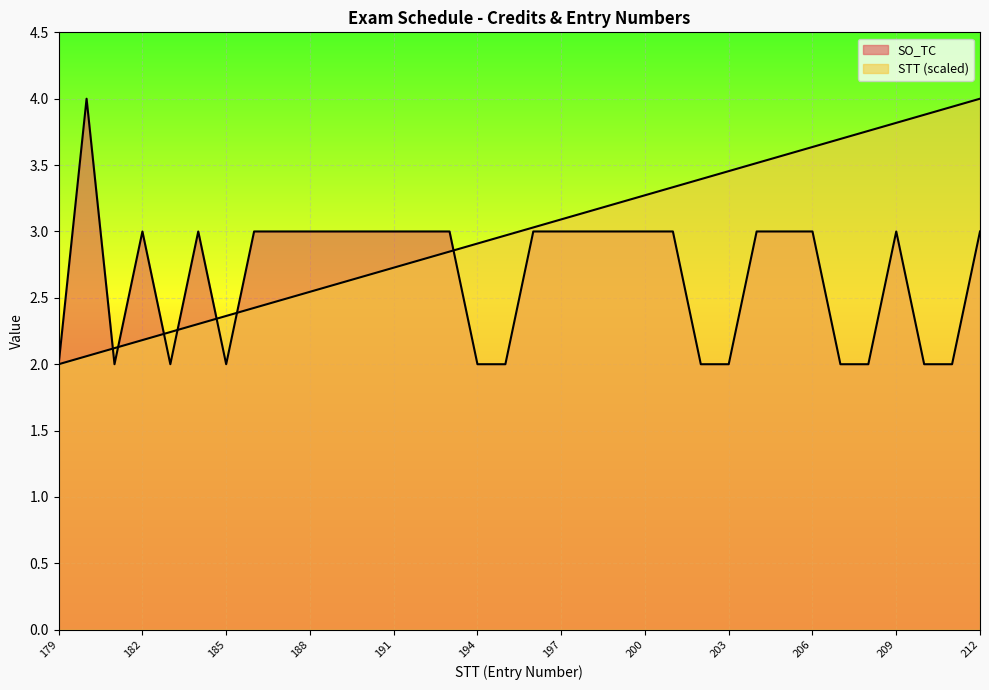

At which label is SO_TC closest to 3?

182